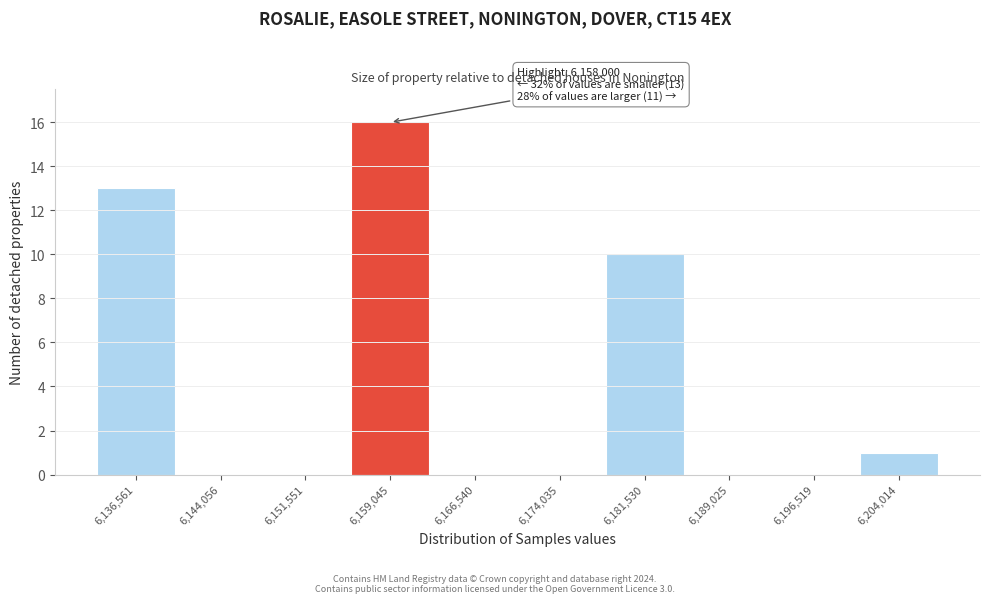

Over which range of the x-axis is the bar tallest?

6155000 to 6163000